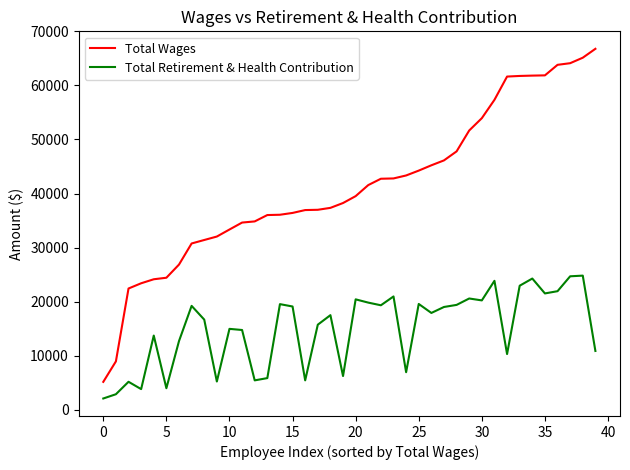

Which series has the largest total across all categories?

Total Wages